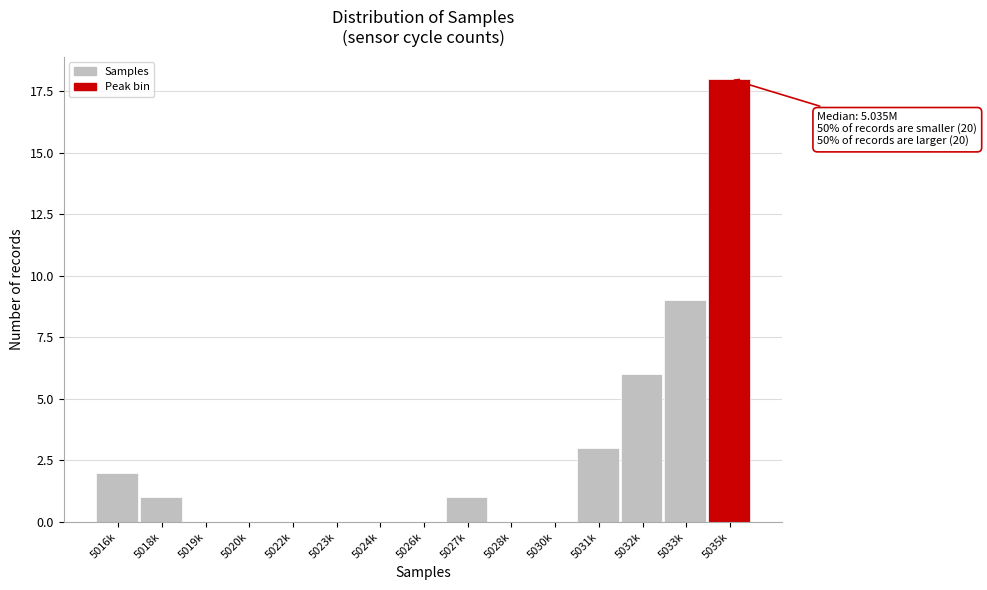

Reading right to left, transcribe all the data shown in this chart.

5035k=18	5033k=9	5032k=6	5031k=3	5030k=0	5028k=0	5027k=1	5026k=0	5024k=0	5023k=0	5022k=0	5020k=0	5019k=0	5018k=1	5016k=2